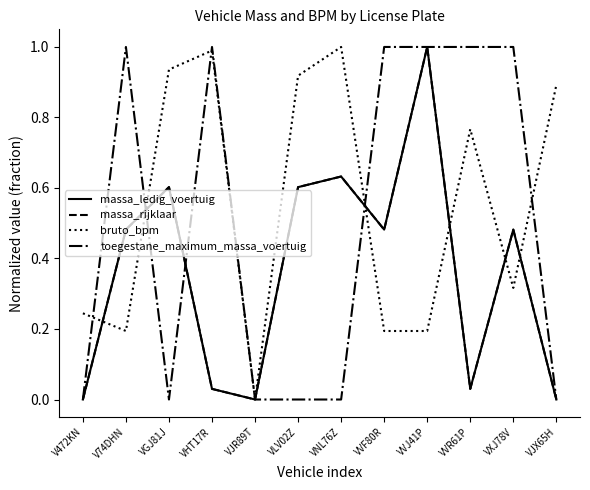

What is the label of the 5th point from the right?

VVF80R